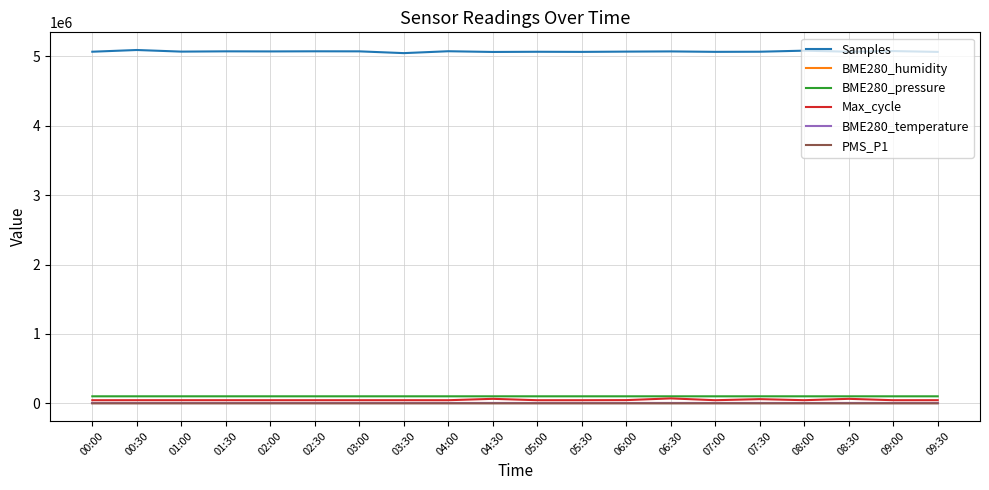

The Samples series shows 1979547.5 at 07:00. True or false?

False